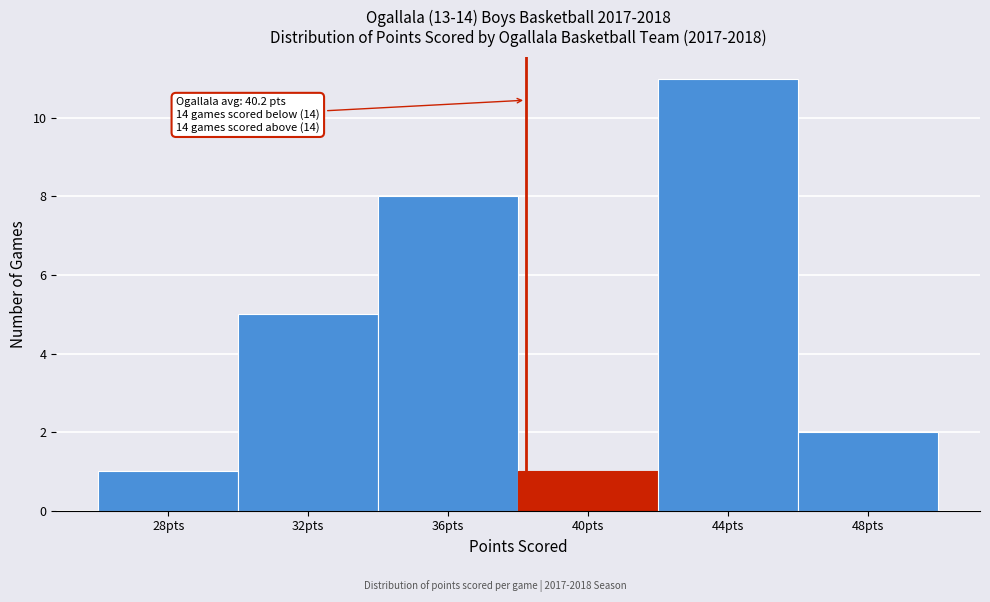

Reading left to right, what are all the values shown in this chart?

28pts=1	32pts=5	36pts=8	40pts=1	44pts=11	48pts=2